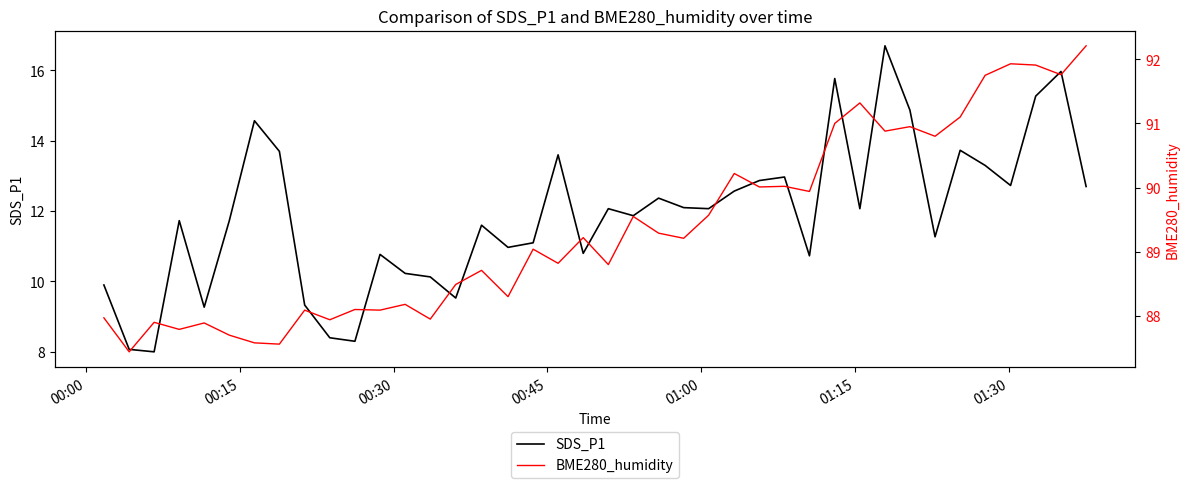

Reading right to left, list all the values displayed in this chart.

SDS_P1: 12.7	16.0	15.3	12.7	13.3	13.7	11.3	14.9	16.7	12.1	15.8	10.7	13.0	12.9	12.6	12.1	12.1	12.4	11.9	12.1	10.8	13.6	11.1	11.0	11.6	9.5	10.1	10.2	10.8	8.3	8.4	9.3	13.7	14.6	11.7	9.3	11.7	8.0	8.1	9.9
BME280_humidity: 92.2	91.8	91.9	91.9	91.8	91.1	90.8	91.0	90.9	91.3	91.0	89.9	90.0	90.0	90.2	89.6	89.2	89.3	89.5	88.8	89.2	88.8	89.0	88.3	88.7	88.5	88.0	88.2	88.1	88.1	87.9	88.1	87.6	87.6	87.7	87.9	87.8	87.9	87.4	88.0